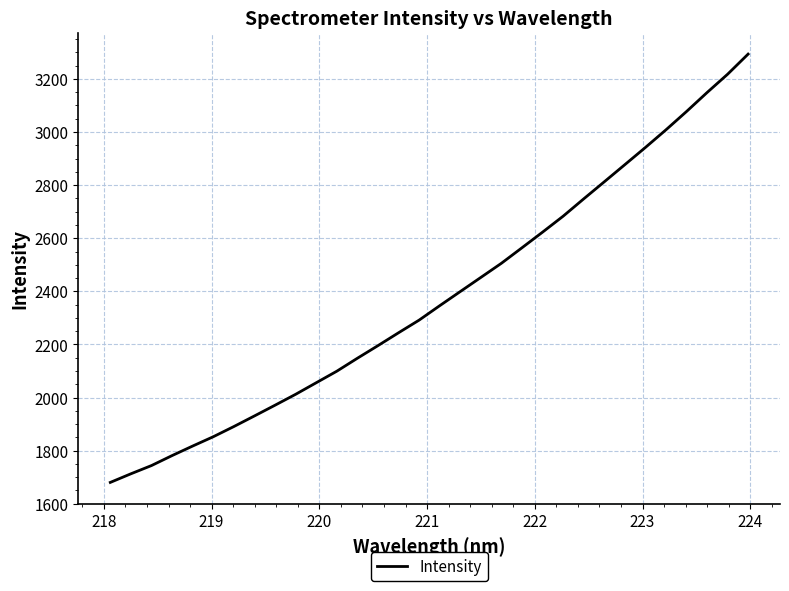

What is the greatest value displayed?

3293.5